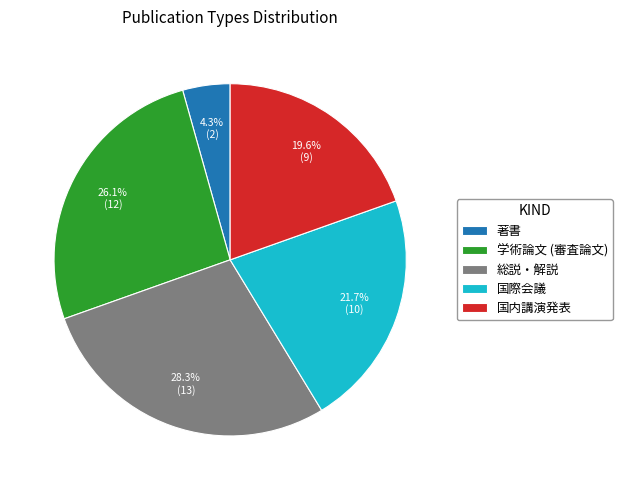

What is the ratio of the value at 国内講演発表 to the value at 総説・解説?

0.7